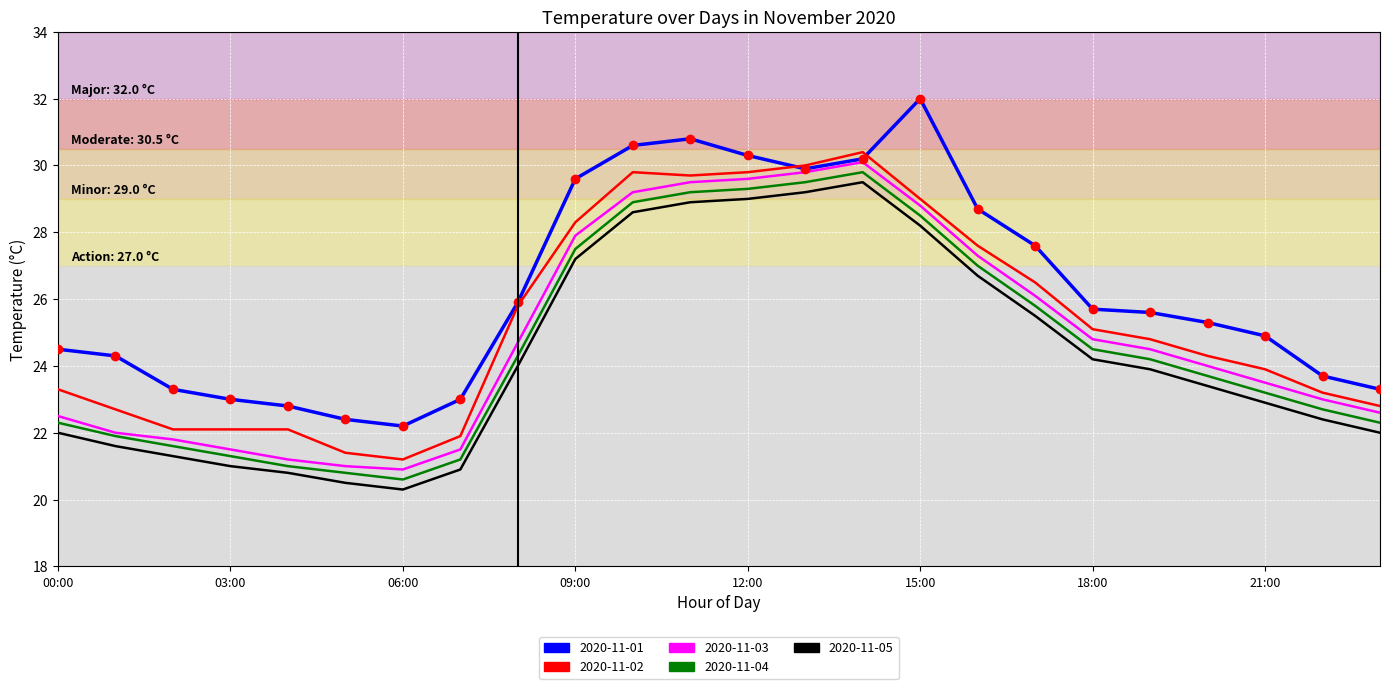

What is the minimum value shown in the chart?

20.3